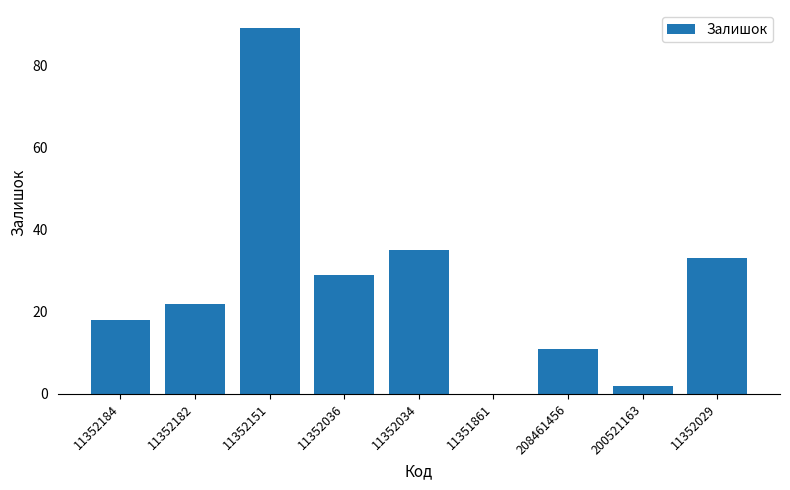

What is the maximum value shown in the chart?

89